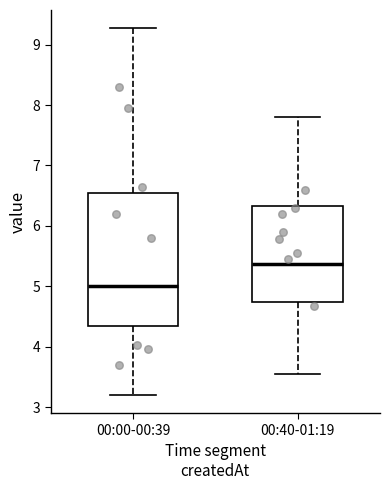

Reading left to right, read every box against the y-axis: the position of its median line, the range the box covers, and the ends of its whiskers. The values are not printed on the chart, so give them approximately, as read against the axis.

00:00-00:39: median 5.0, box 4.3 to 6.5, whiskers 3.2 to 9.3
00:40-01:19: median 5.4, box 4.7 to 6.3, whiskers 3.6 to 7.8